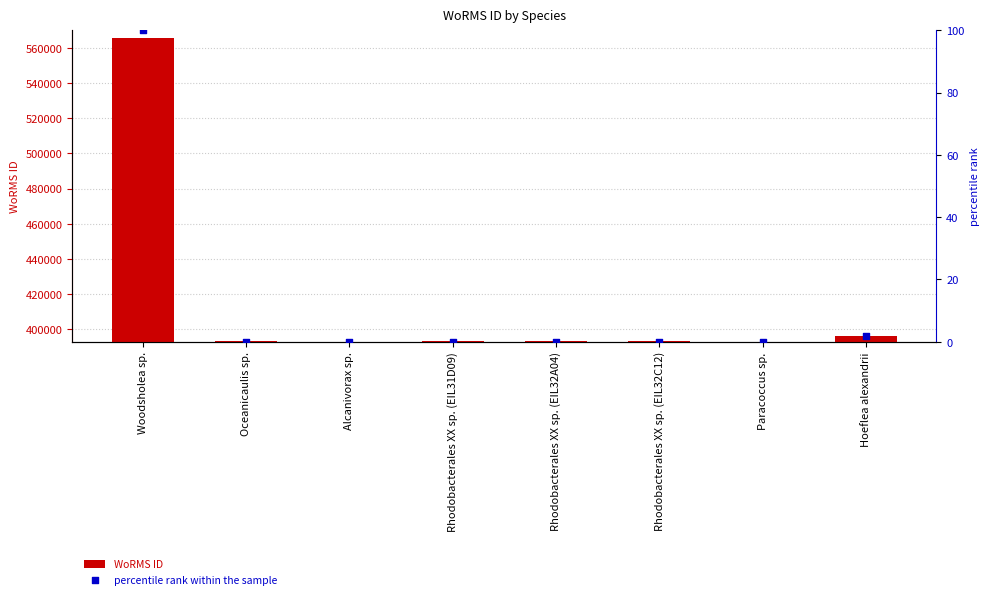

What are all the series names shown in the legend?

WoRMS ID, percentile rank within the sample